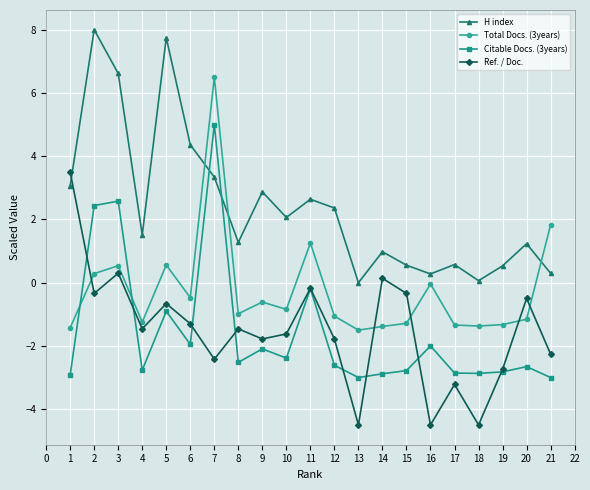

What value does the Total Docs. (3years) series have at 9?

-0.6